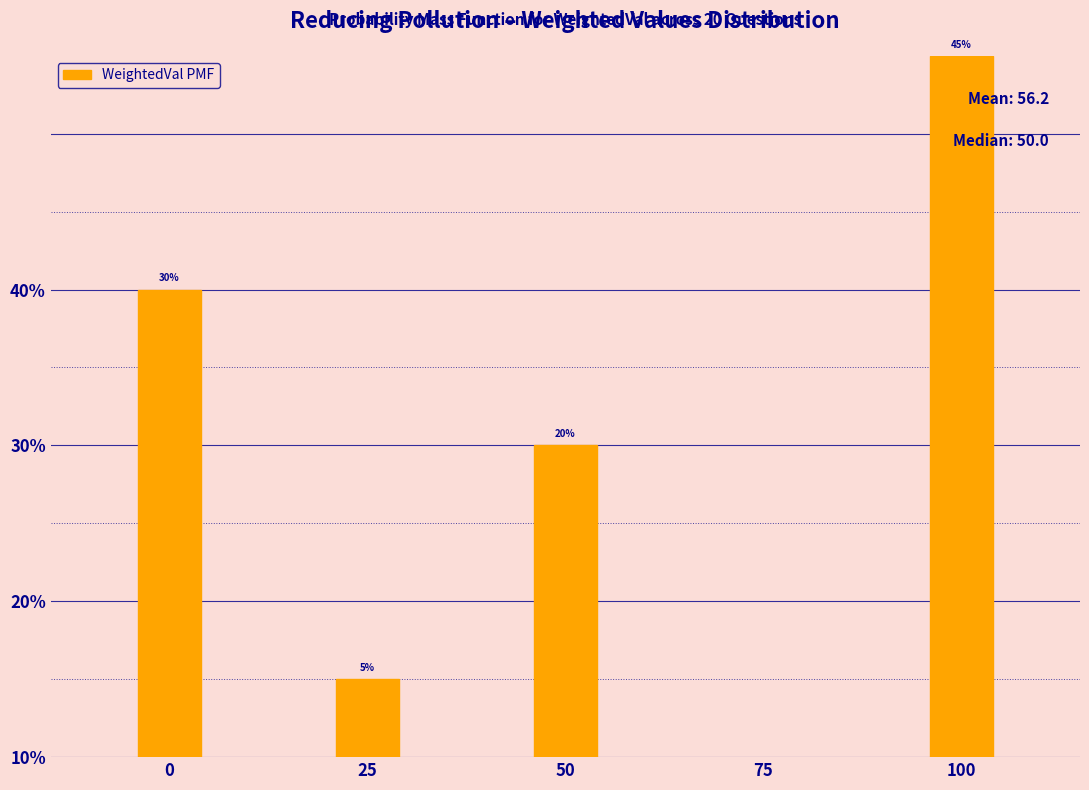

Does the chart contain any negative values?

No